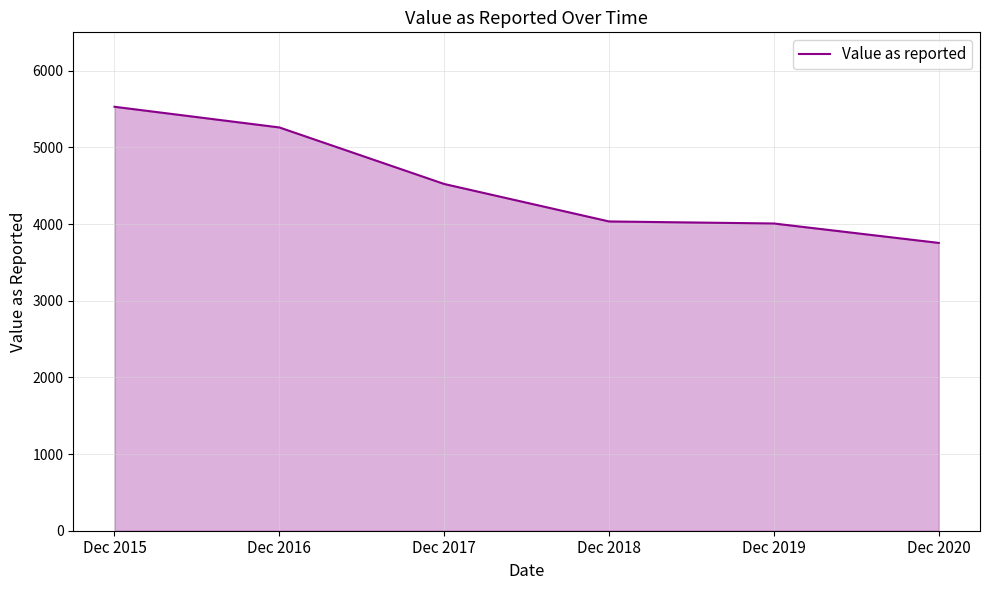

At which label is the value closest to 4641?

Dec 2017